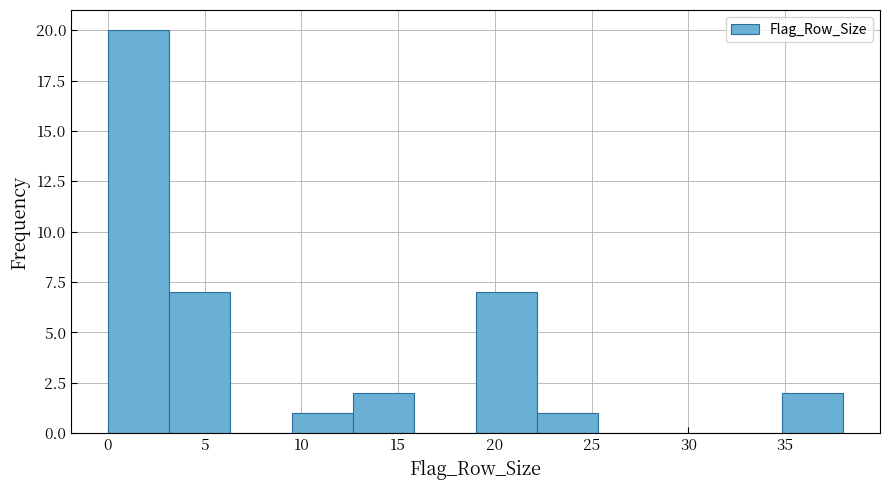

What is the height of the bar covering 0.0 to 3.0 on the x-axis? Neither the bar edges nor the heights are printed on the chart, so give them approximately, as read against the axes.

20